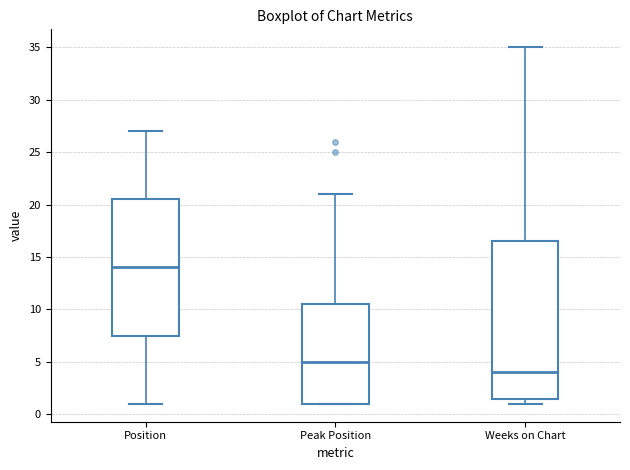

Which box's median line is the lowest?

Weeks on Chart